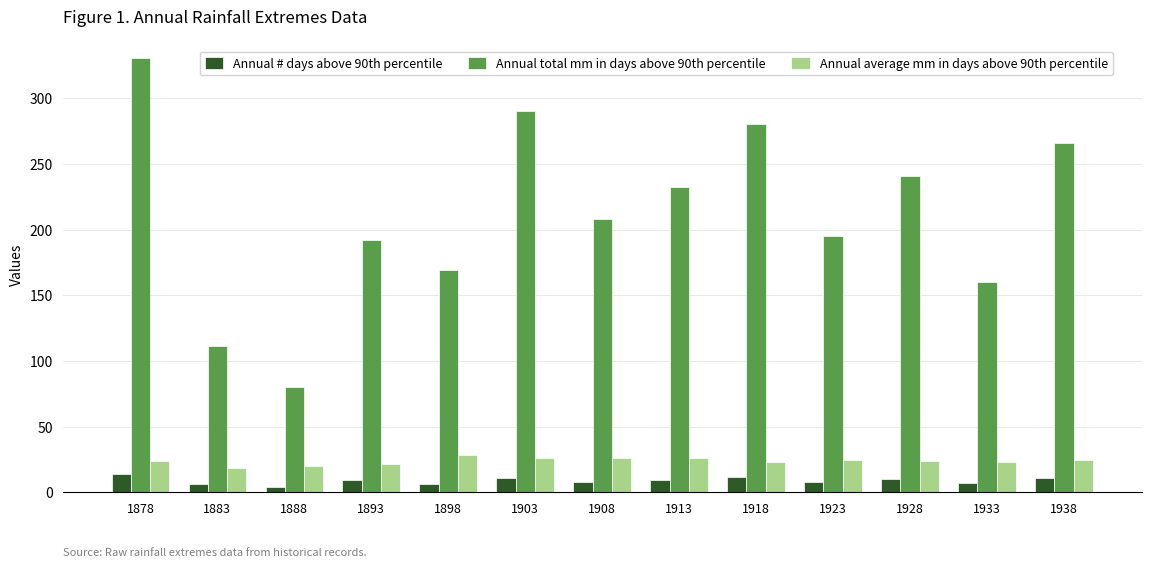

Which series has the largest total across all categories?

Annual total mm in days above 90th percentile